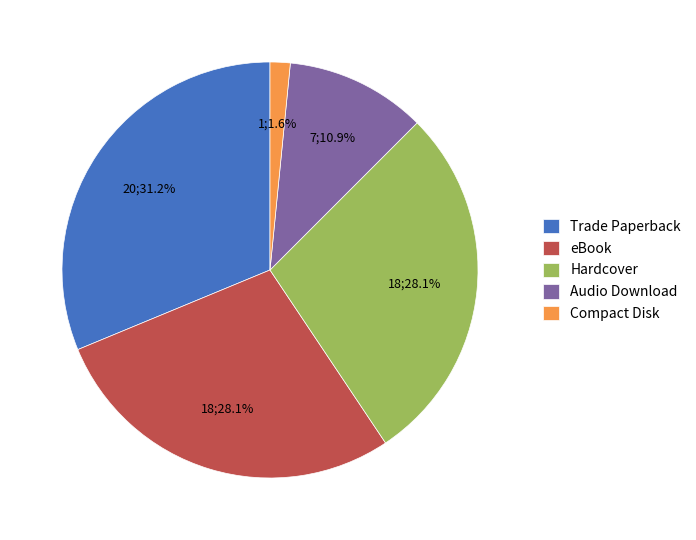

To the nearest percent, what is the average slice percentage?

20%